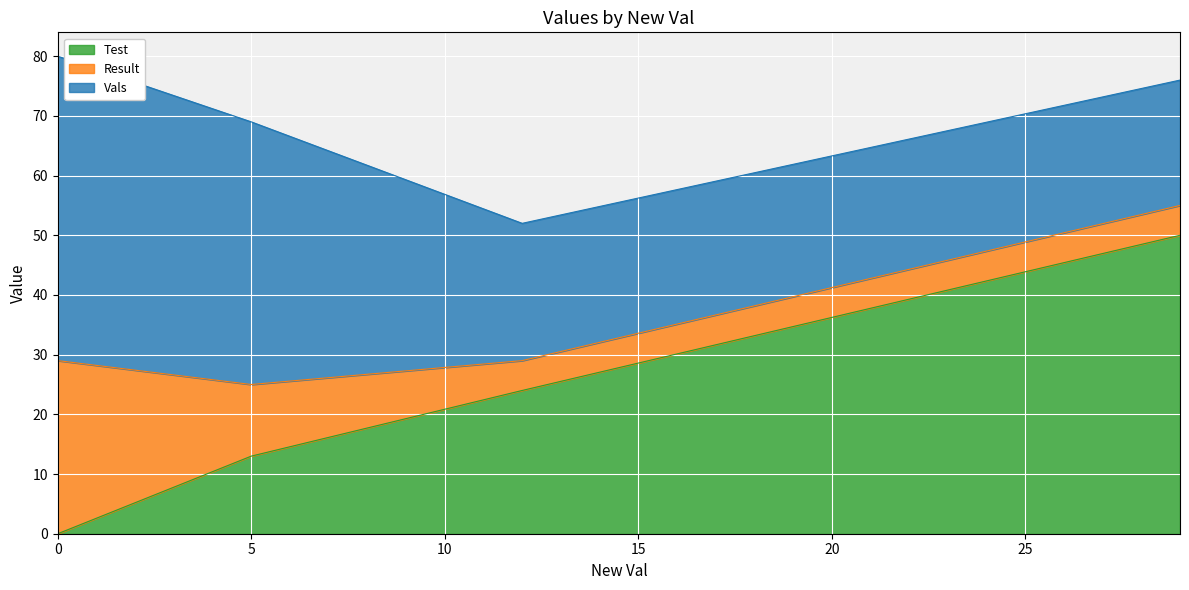

True or false: Result has a value of 5 at 29.

True